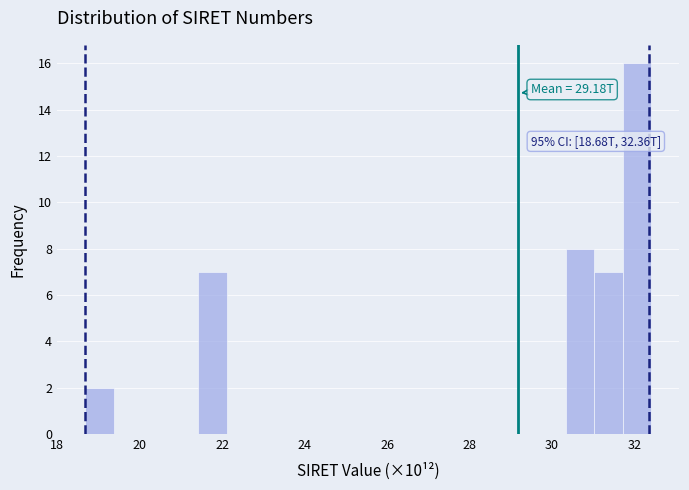

Around what value on the x-axis is the tallest bar? Give the approximate position of its centre, as read against the axis.

32.0